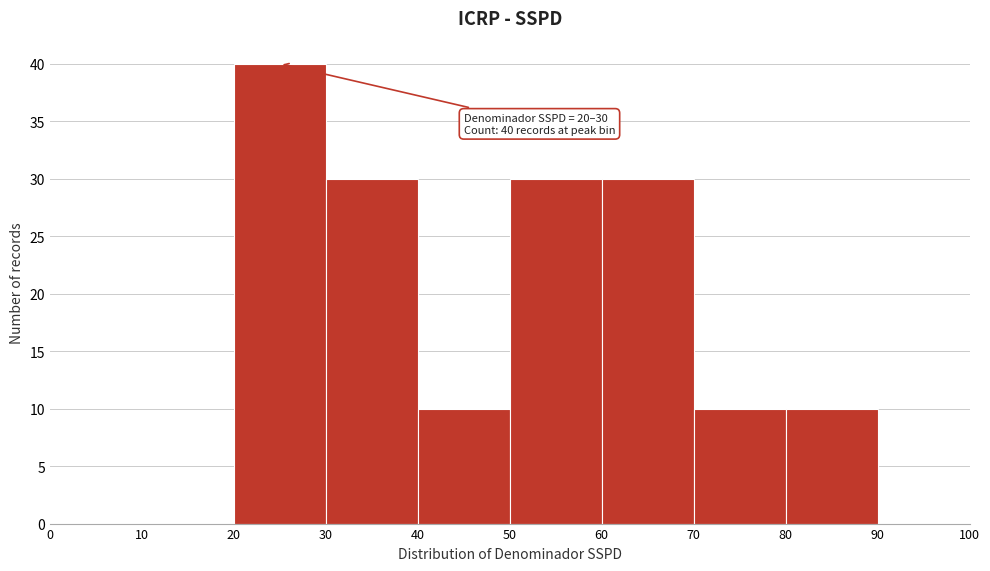

Over which range of the x-axis is the bar tallest?

20 to 30